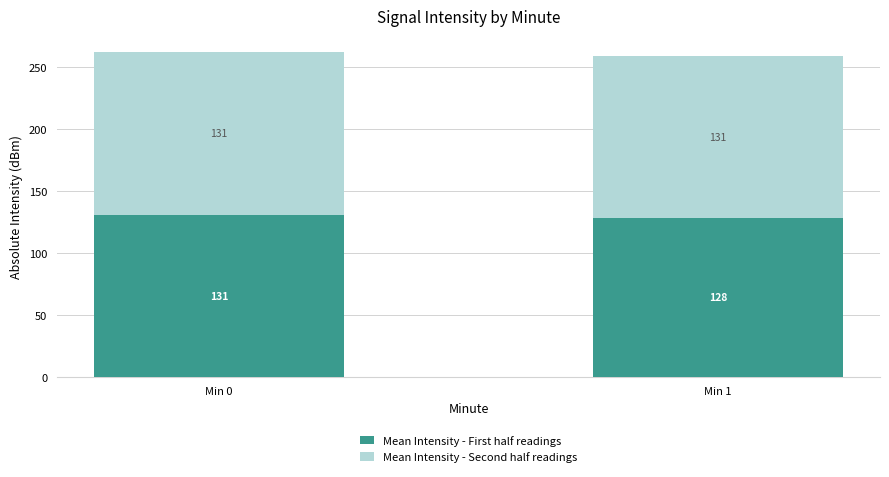

The value of Mean Intensity - First half readings at Min 1 is 29.5. True or false?

False